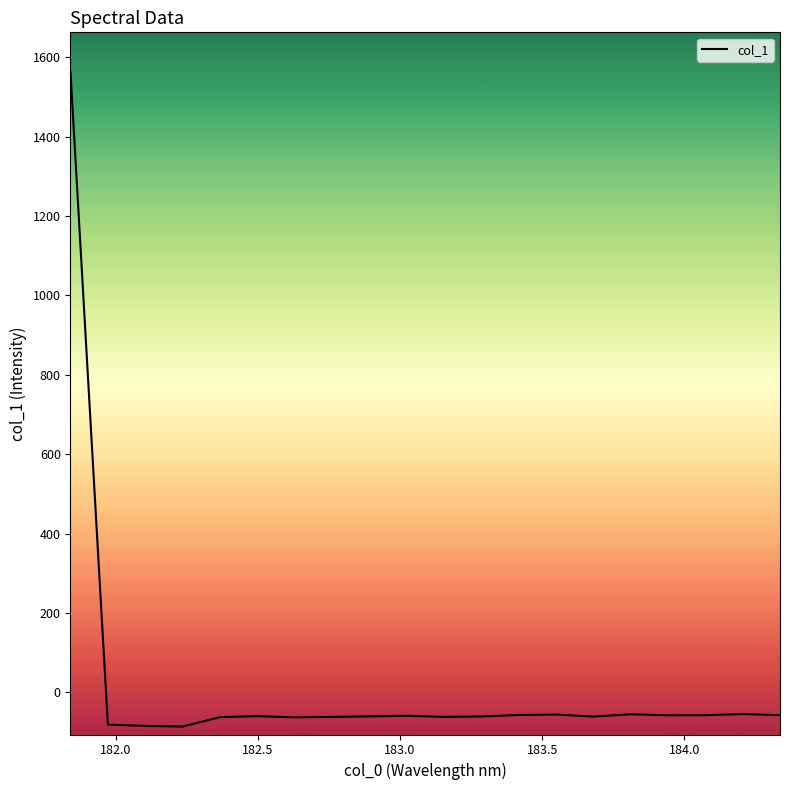

What is the difference between the maximum and minimum values?

1649.0